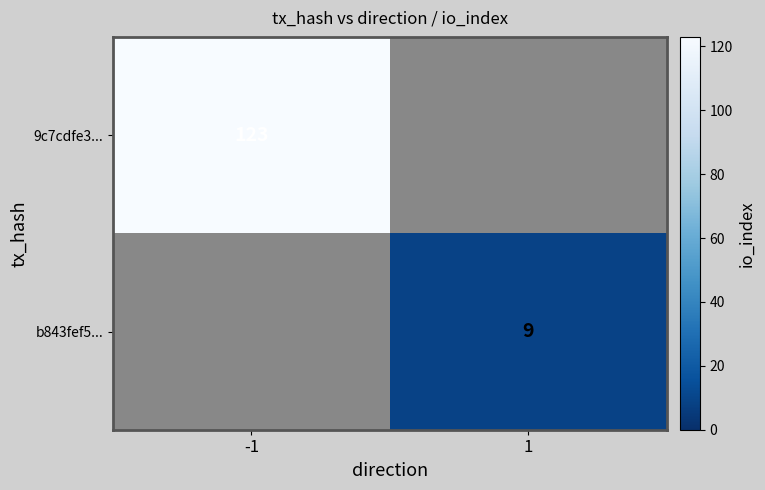

The 9c7cdfe3... series shows 123 at -1. True or false?

True